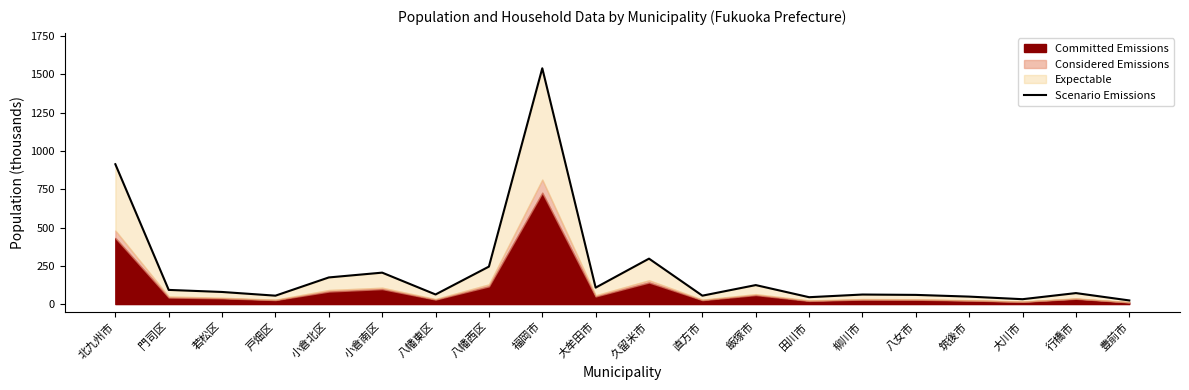

What is the label of the 5th point from the left?

小倉北区